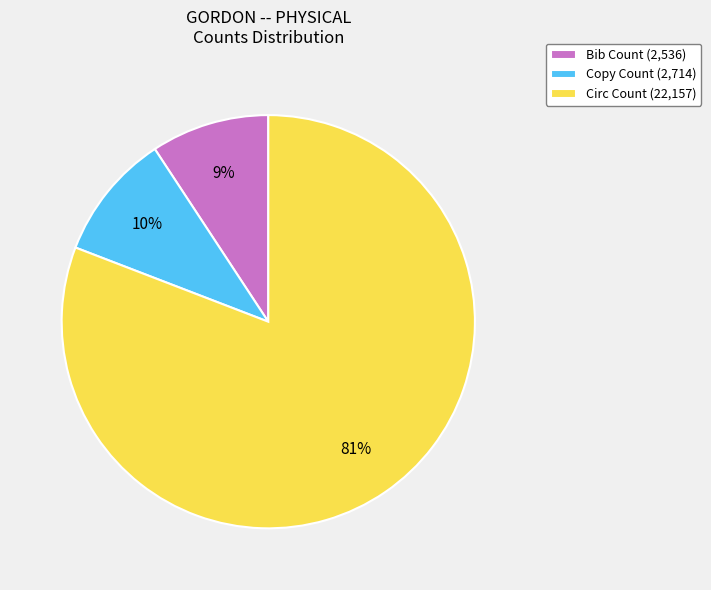

Which has a higher value, Circ Count or Copy Count?

Circ Count